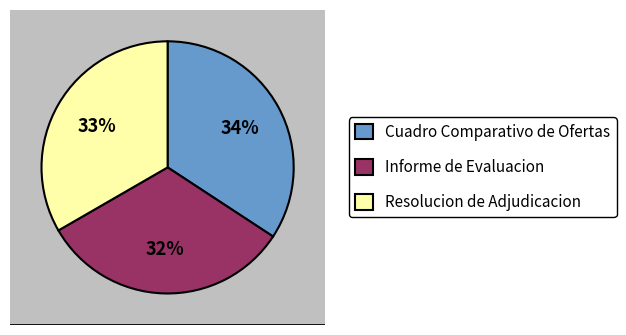

To the nearest percent, what is the average slice percentage?

33%